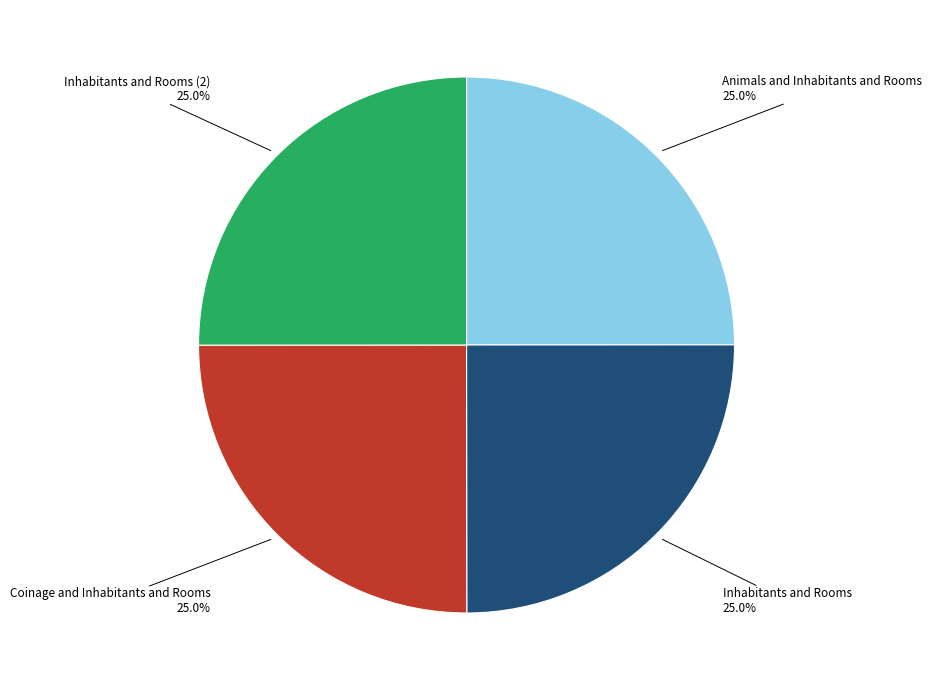

Does Inhabitants and Rooms (2) represent more than half of the total?

No